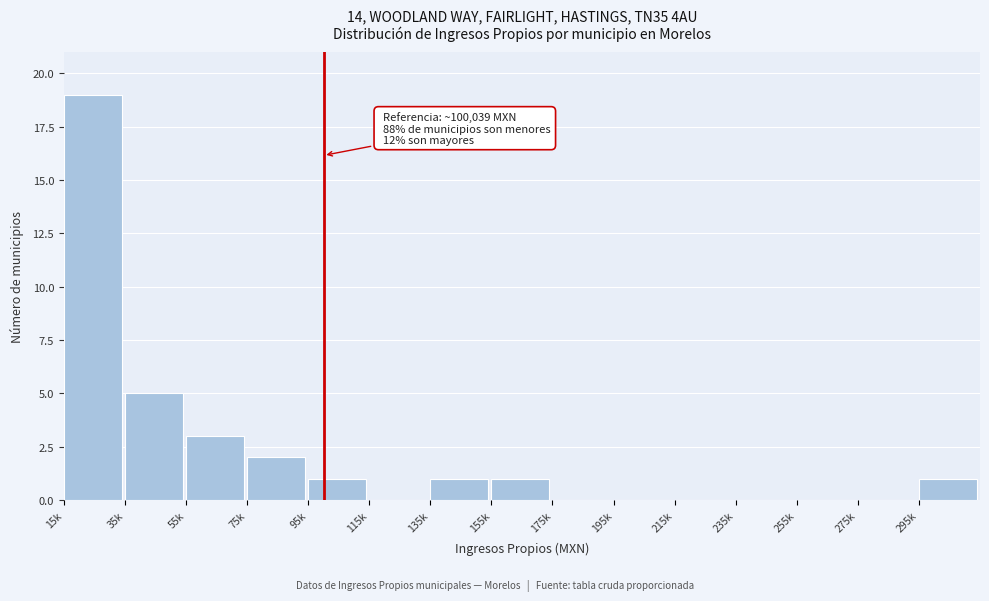

Reading right to left, list all the values displayed in this chart.

295k=1	275k=0	255k=0	235k=0	215k=0	195k=0	175k=0	155k=1	135k=1	115k=0	95k=1	75k=2	55k=3	35k=5	15k=19